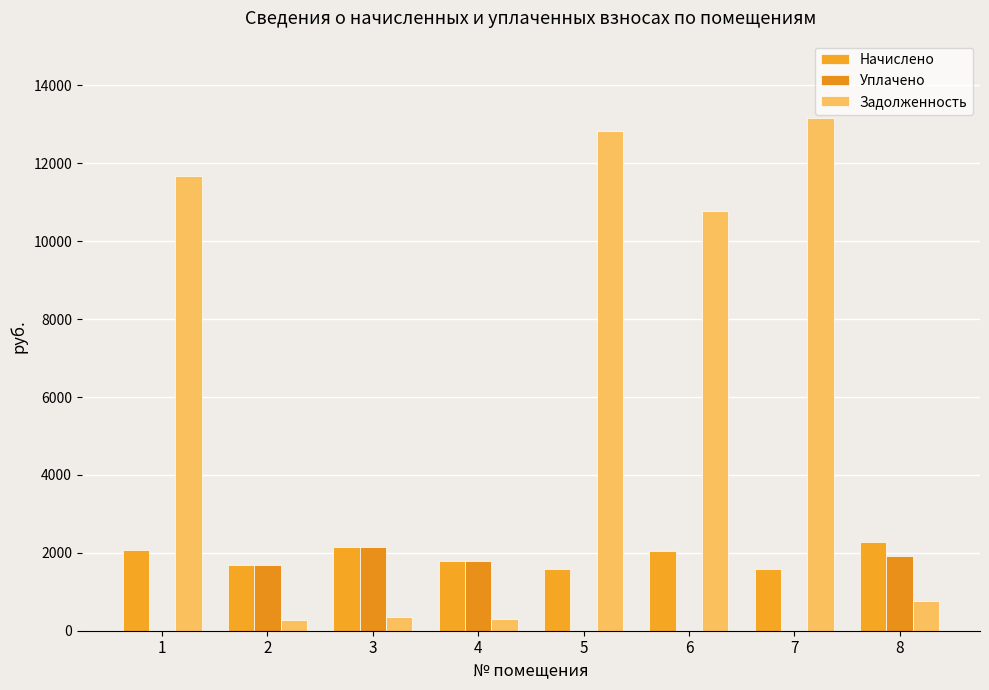

What is the sum of all Начислено values?

15215.0